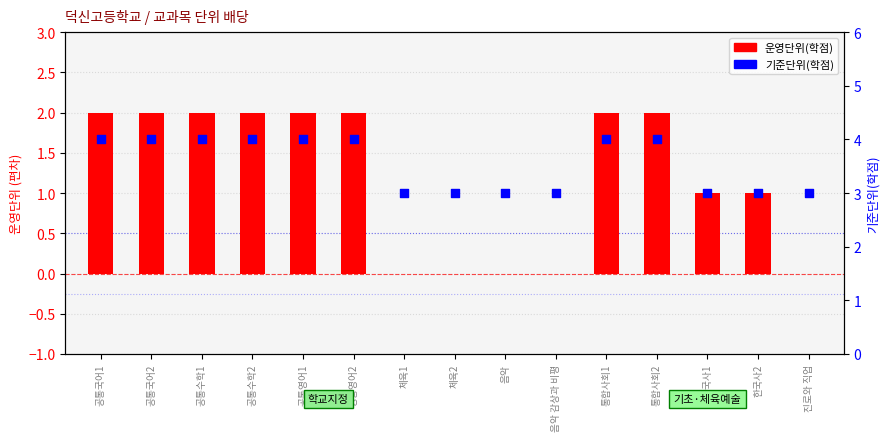

At which category is the sum across all series the highest?

공통국어1